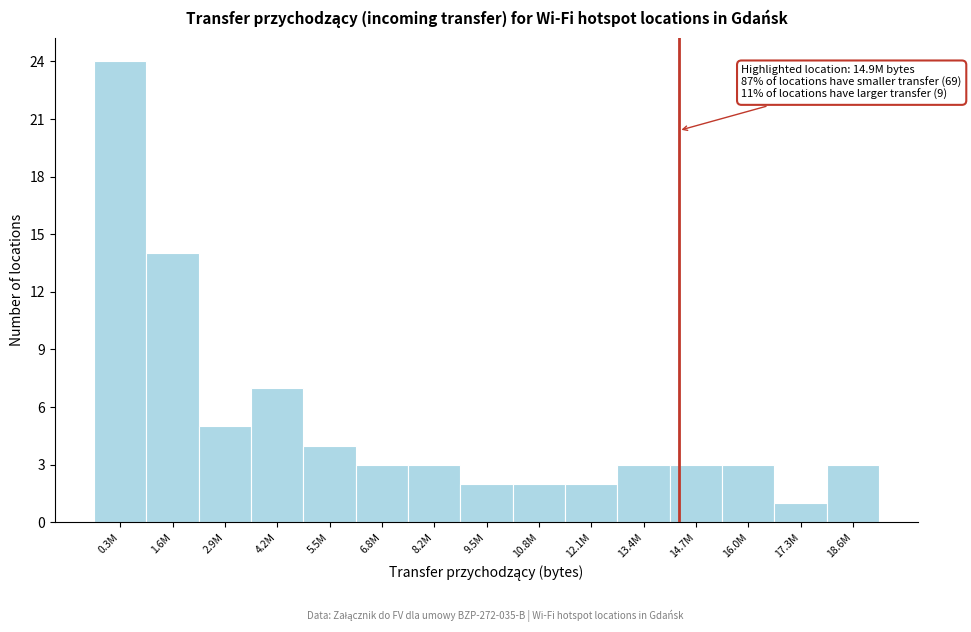

Reading right to left, transcribe all the data shown in this chart.

3	1	3	3	3	2	2	2	3	3	4	7	5	14	24